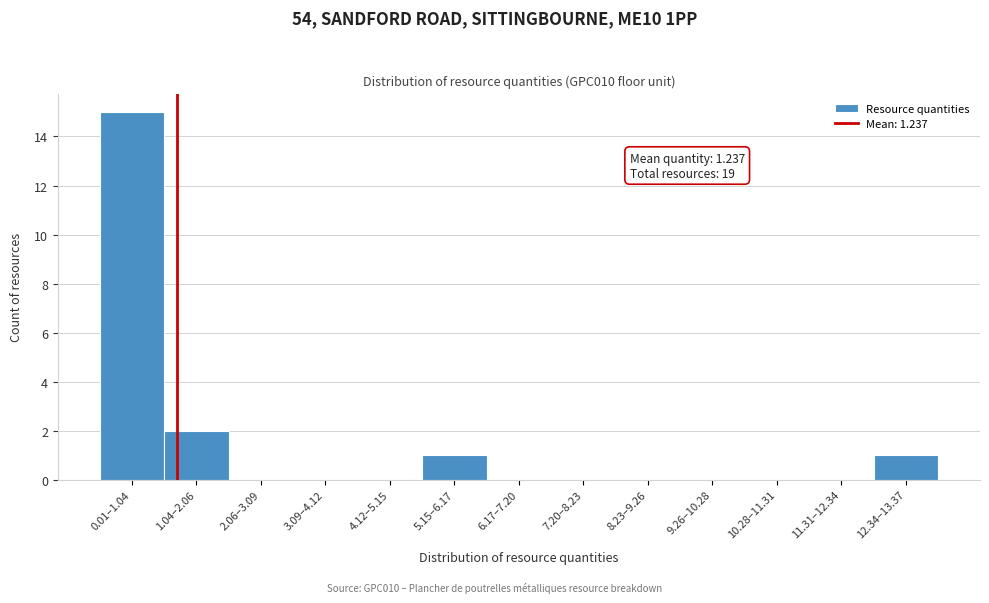

Reading left to right, extract all data points from this chart.

0.01–1.04=15	1.04–2.06=2	2.06–3.09=0	3.09–4.12=0	4.12–5.15=0	5.15–6.17=1	6.17–7.20=0	7.20–8.23=0	8.23–9.26=0	9.26–10.28=0	10.28–11.31=0	11.31–12.34=0	12.34–13.37=1